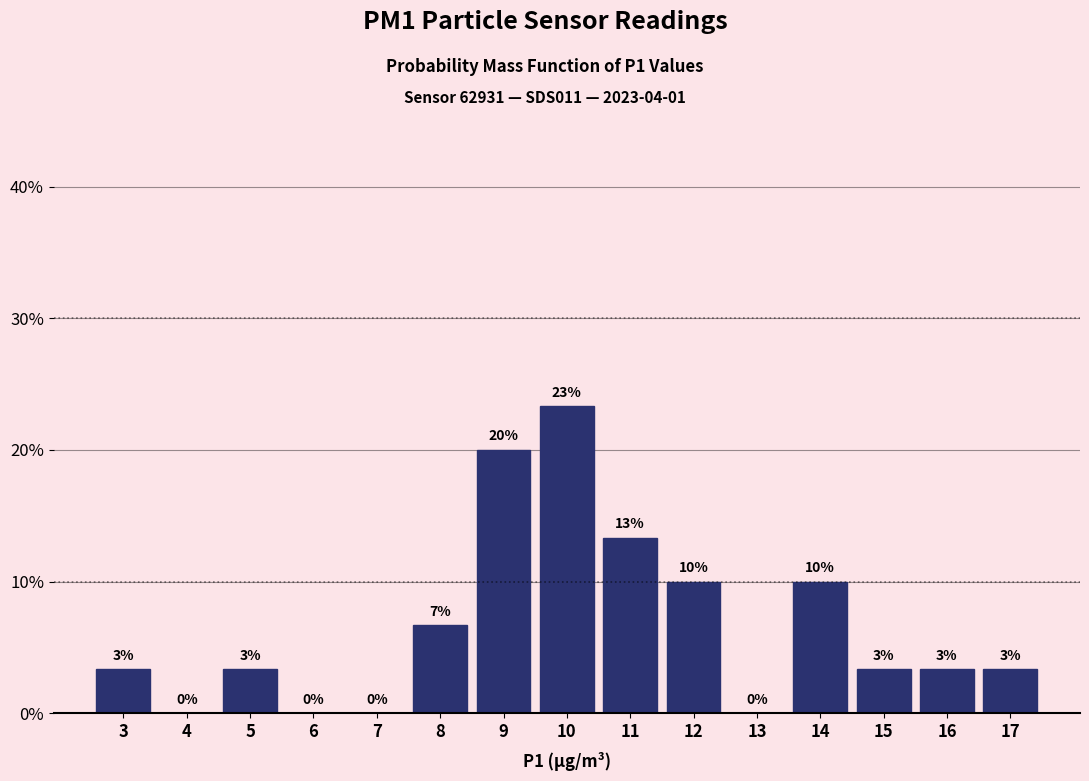

Are the bars horizontal?

No